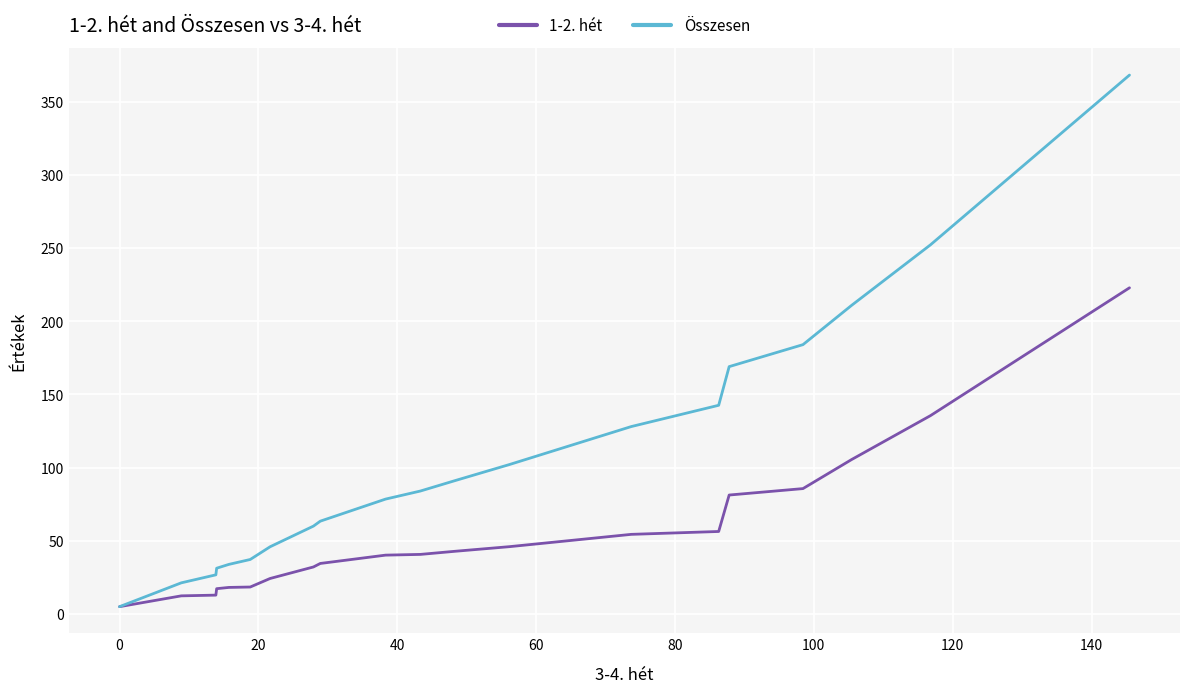

Which series has the largest total across all categories?

Összesen